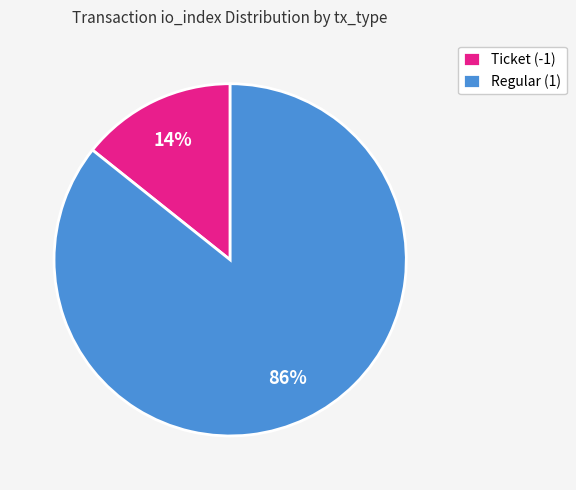

True or false: Ticket (-1) accounts for 2% of the total.

False